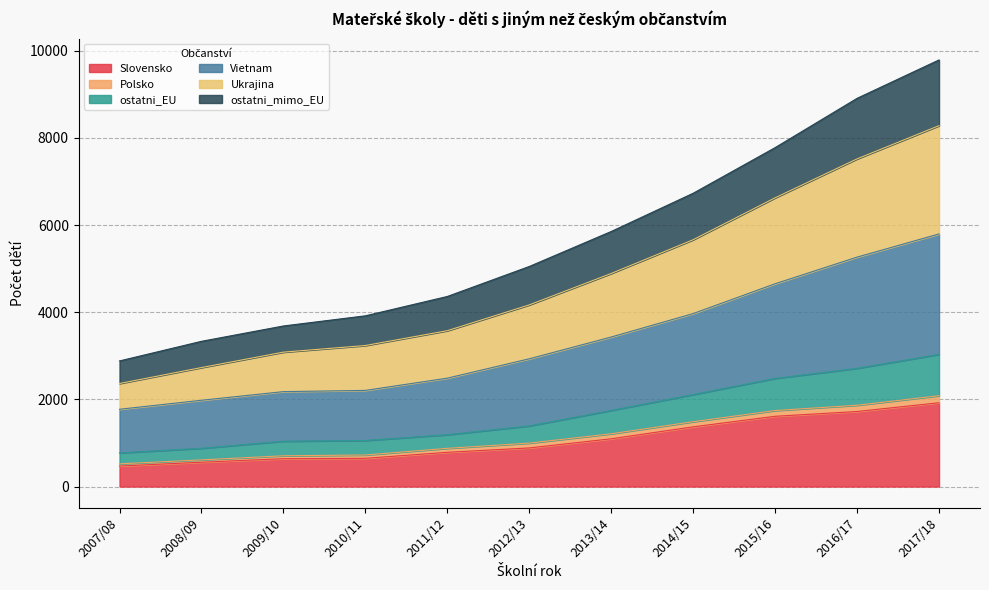

What is the lowest value of the Slovensko series?

471